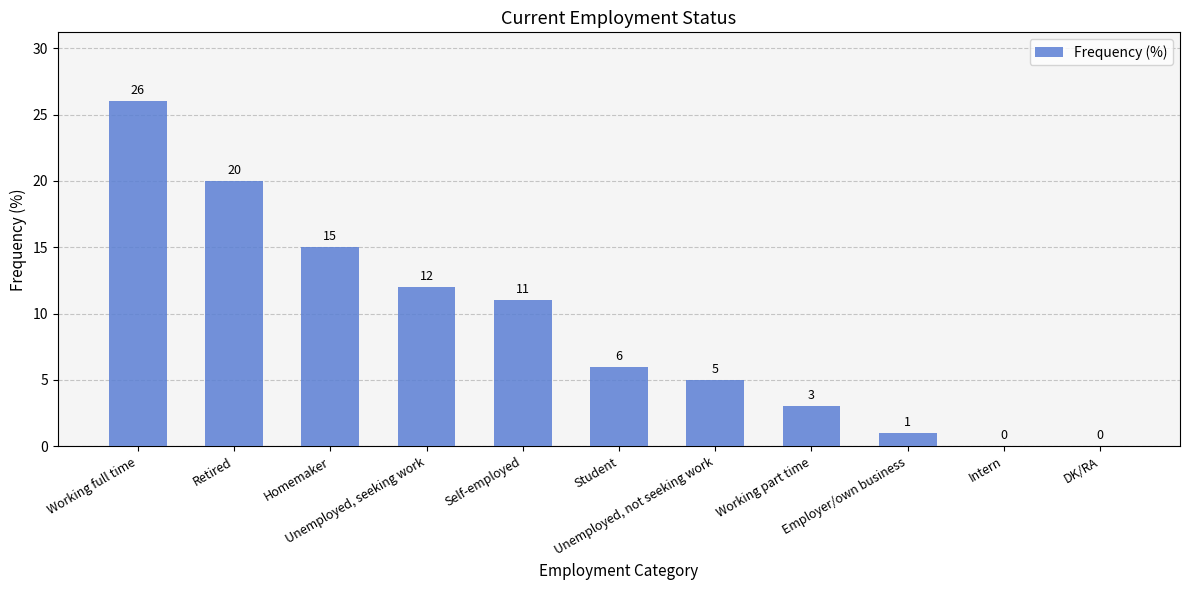

Which has a higher value, Unemployed, not seeking work or Student?

Student